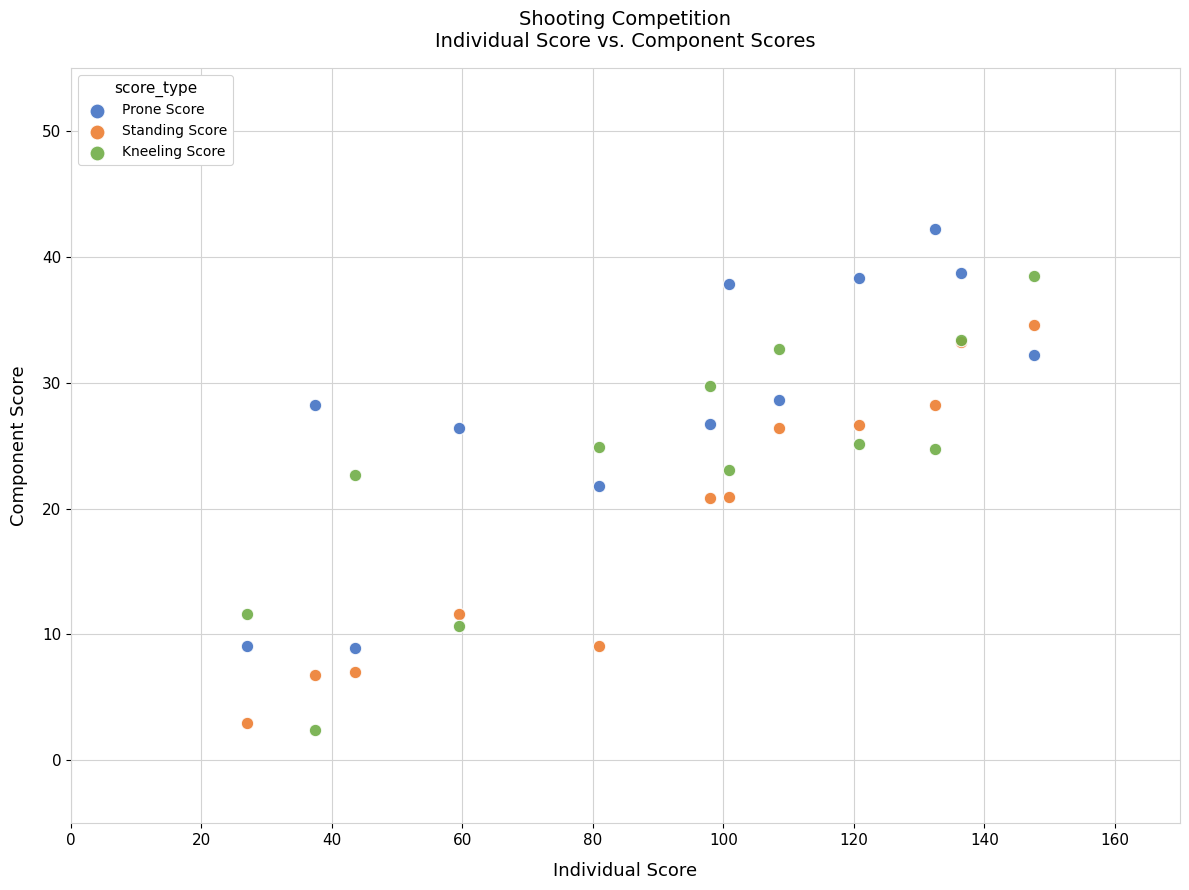

What is the X range (max minus min) for the scatter plot?

120.6